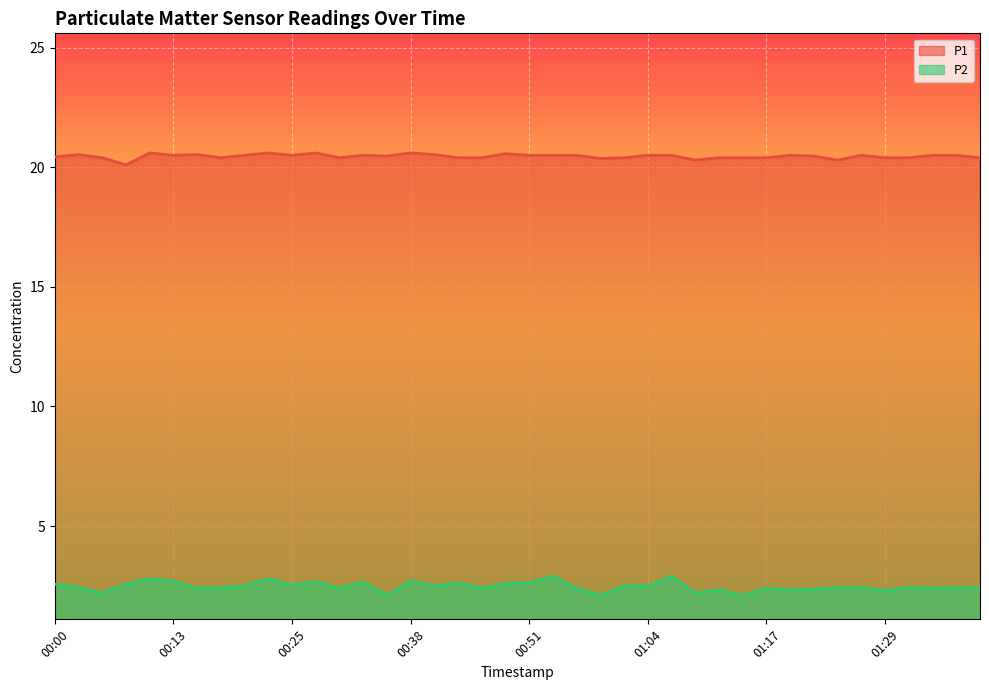

What are all the series names shown in the legend?

P1, P2